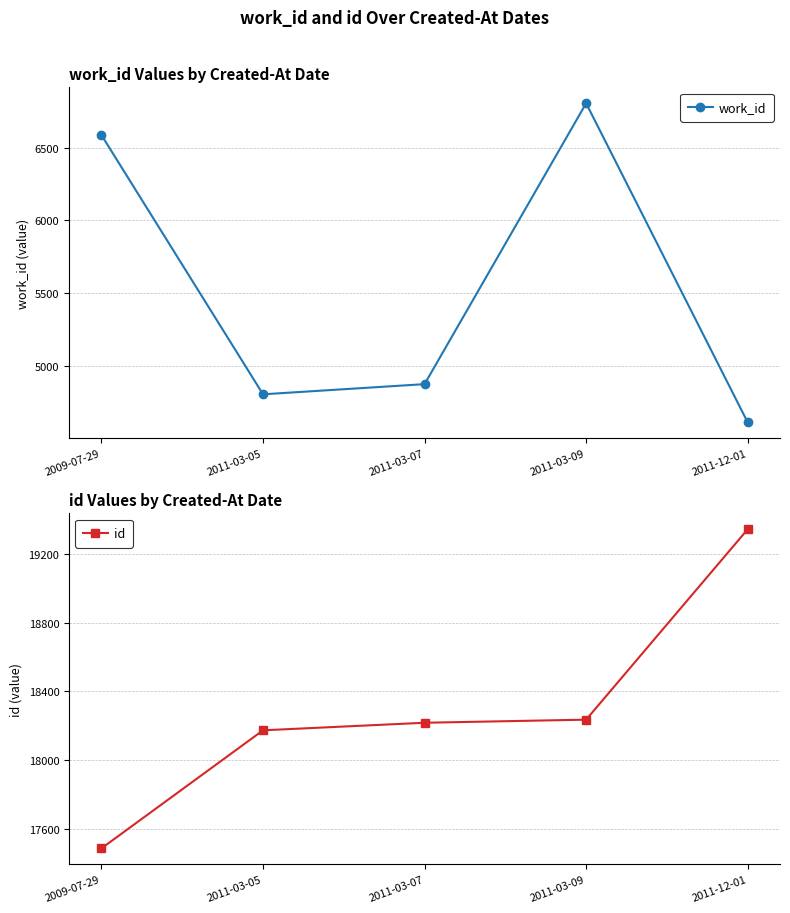

Reading left to right, extract all data points from this chart.

work_id: 2009-07-29=6587	2011-03-05=4803	2011-03-07=4873	2011-03-09=6806	2011-12-01=4610
id: 2009-07-29=17486	2011-03-05=18173	2011-03-07=18217	2011-03-09=18235	2011-12-01=19343